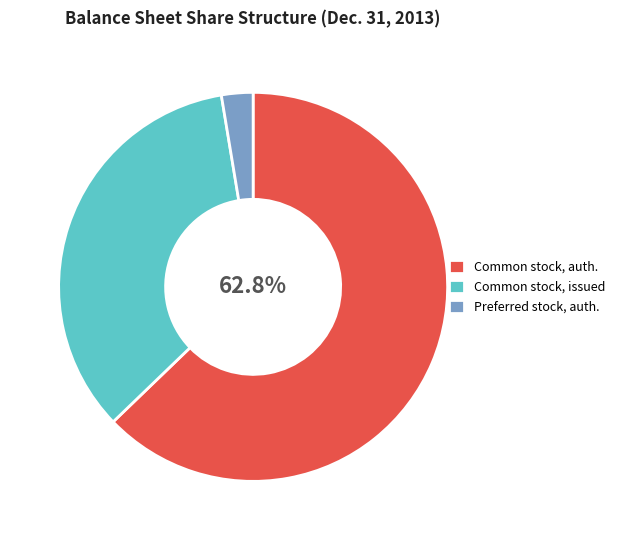

Which category accounts for the majority?

Common stock, auth.